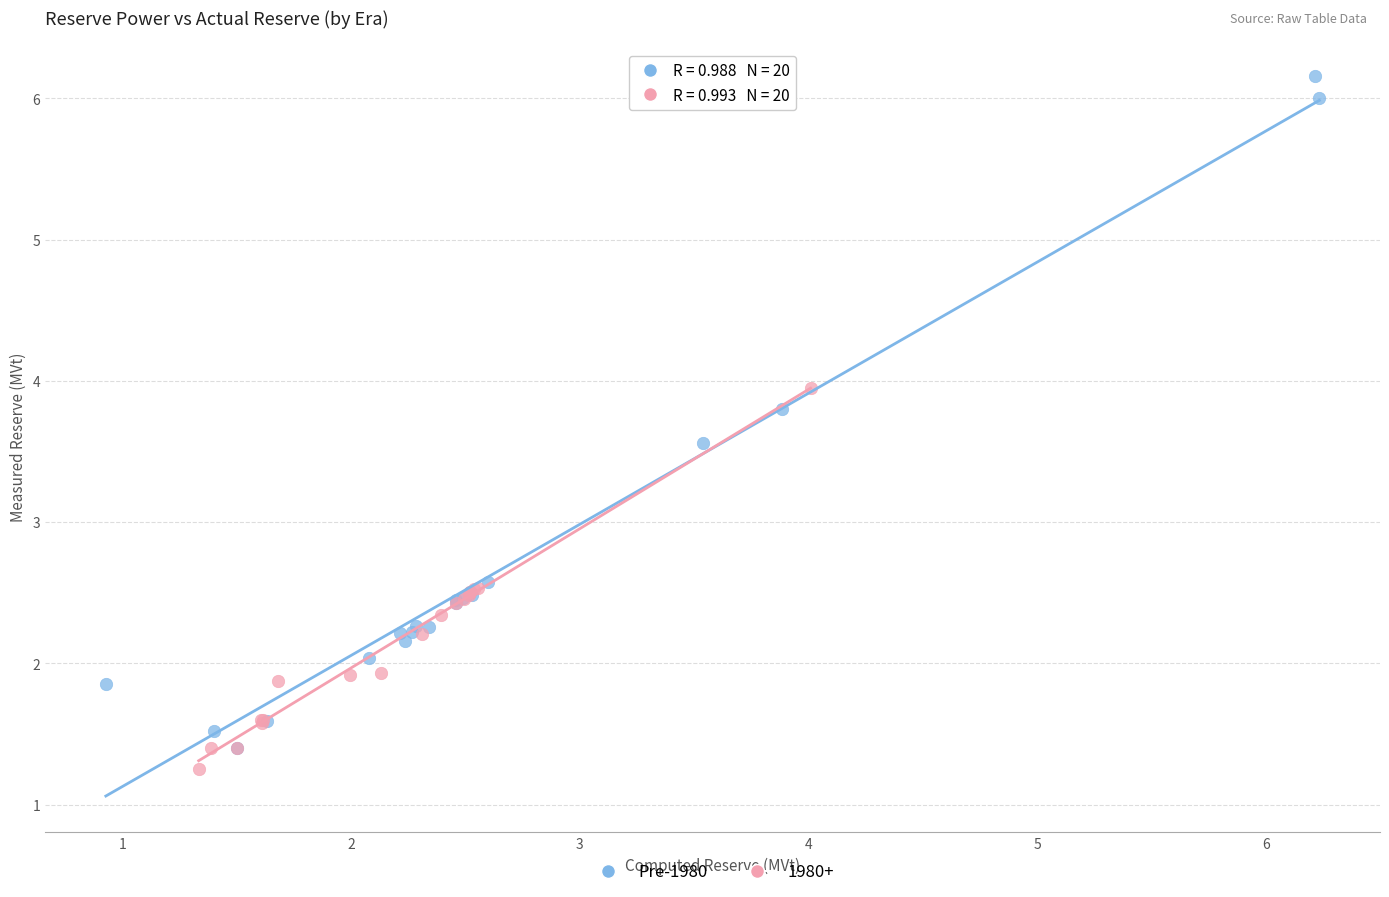

Which series contains the highest Y value?

Pre-1980